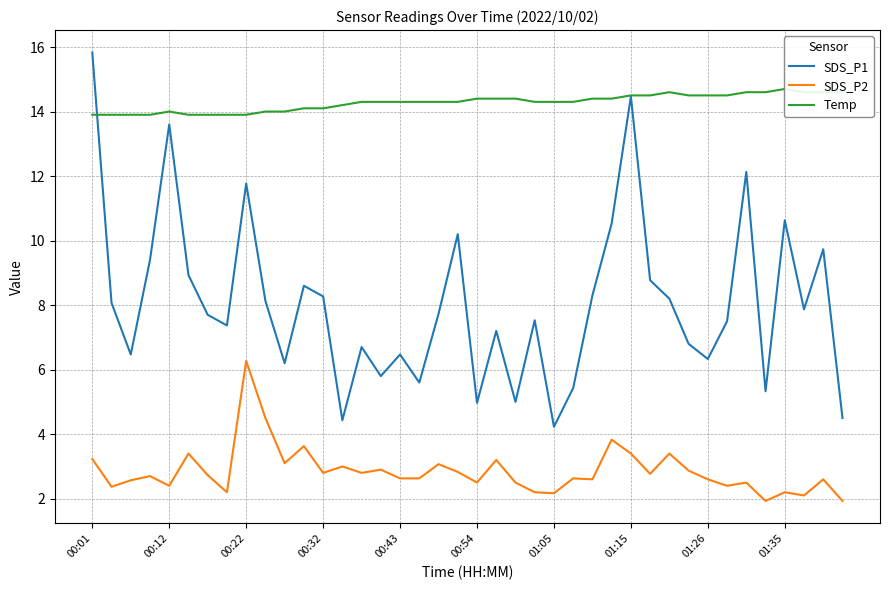

What is the greatest value displayed?

15.8